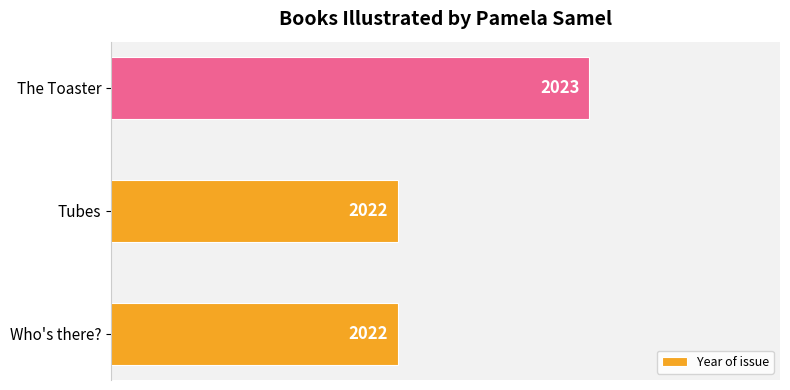

How many categories are shown in the chart?

3